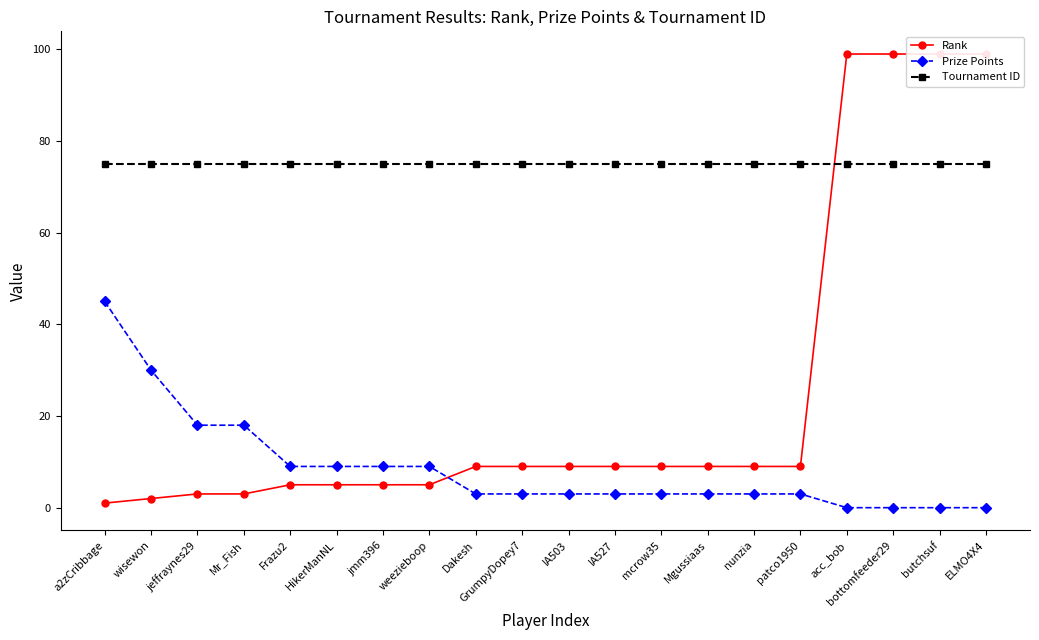

What are all the series names shown in the legend?

Rank, Prize Points, Tournament ID